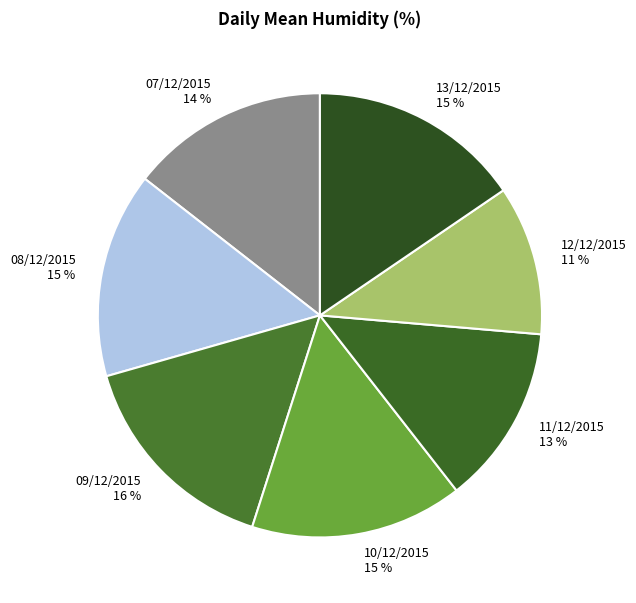

To the nearest percent, what portion does 08/12/2015 represent?

15%